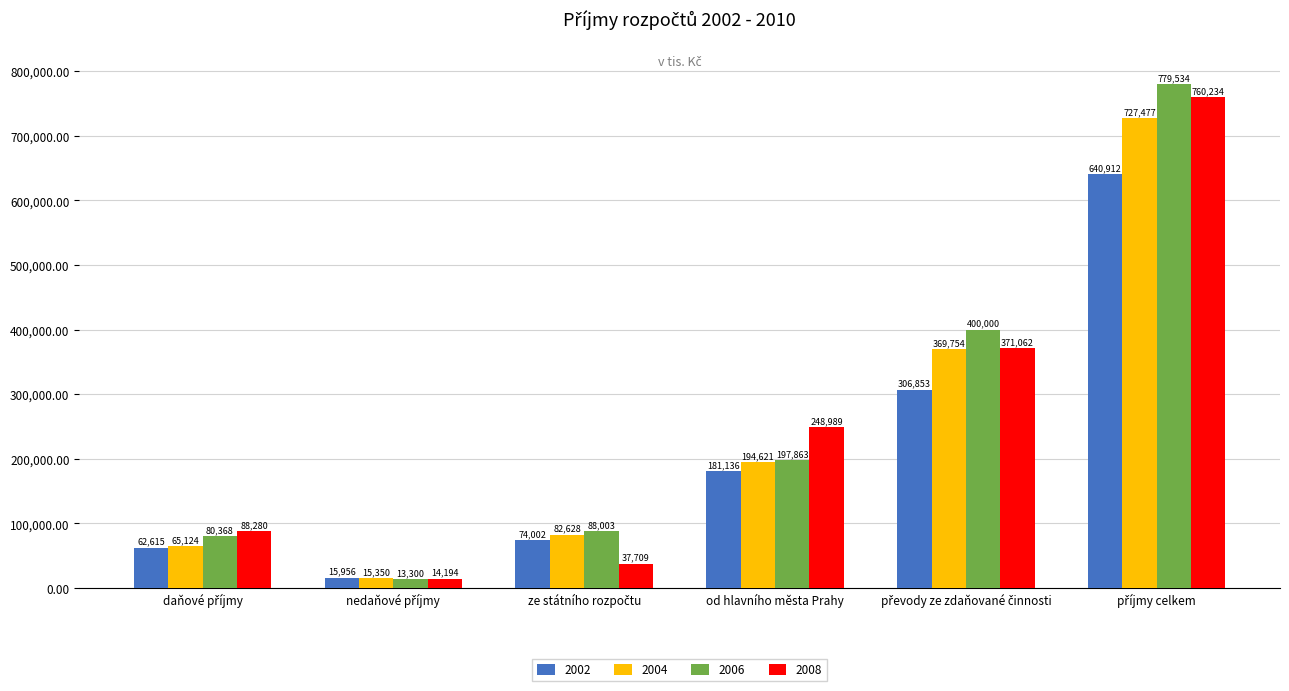

What is the difference between the maximum and minimum values in the 2008 series?

746040.0